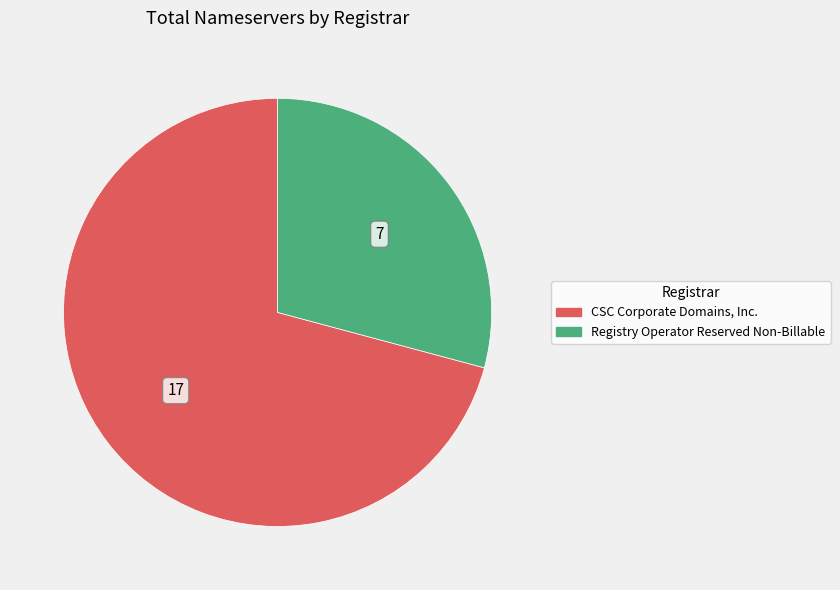

How many slices are in this pie chart?

2